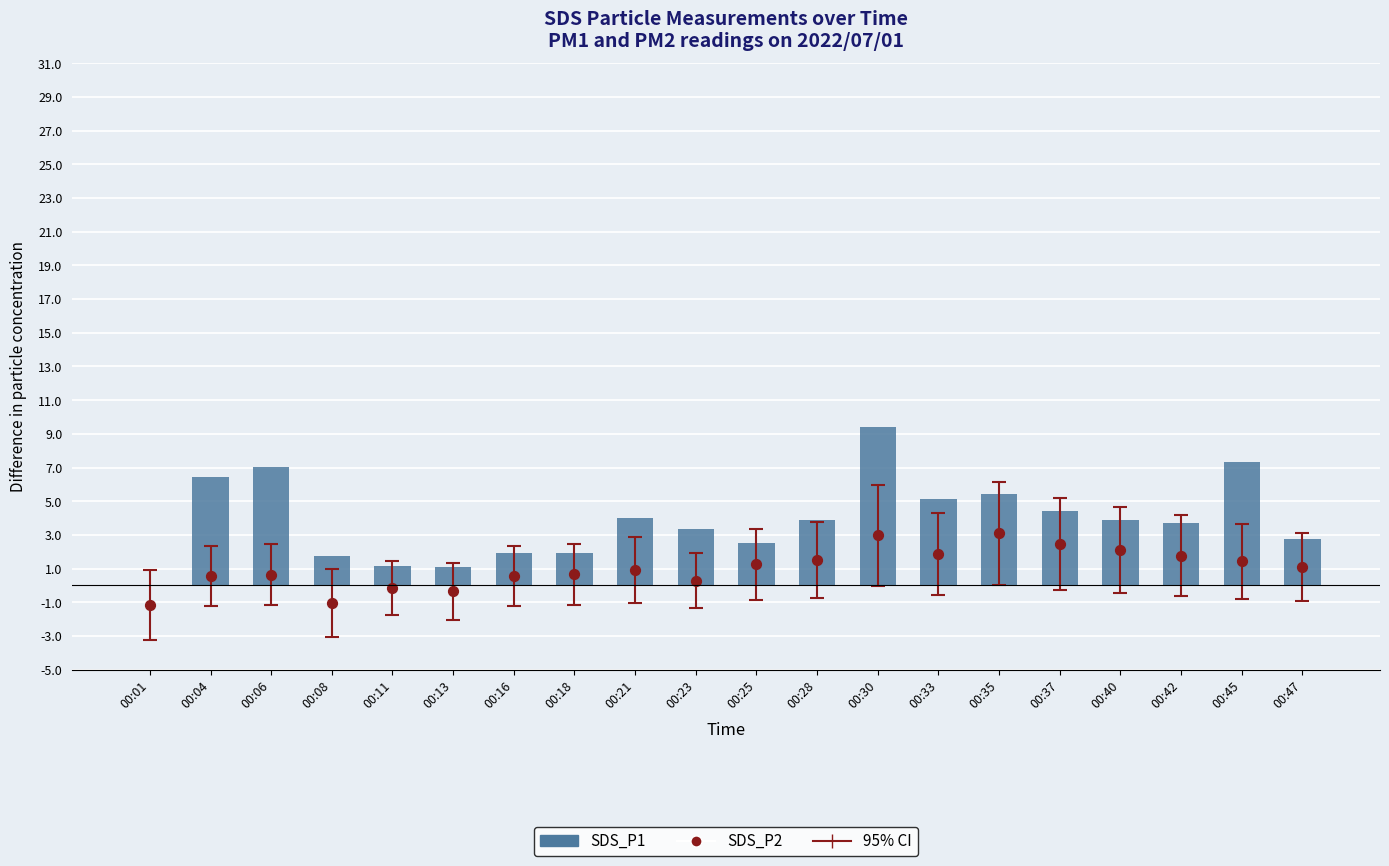

At how many categories does at least one series exceed 7?

3